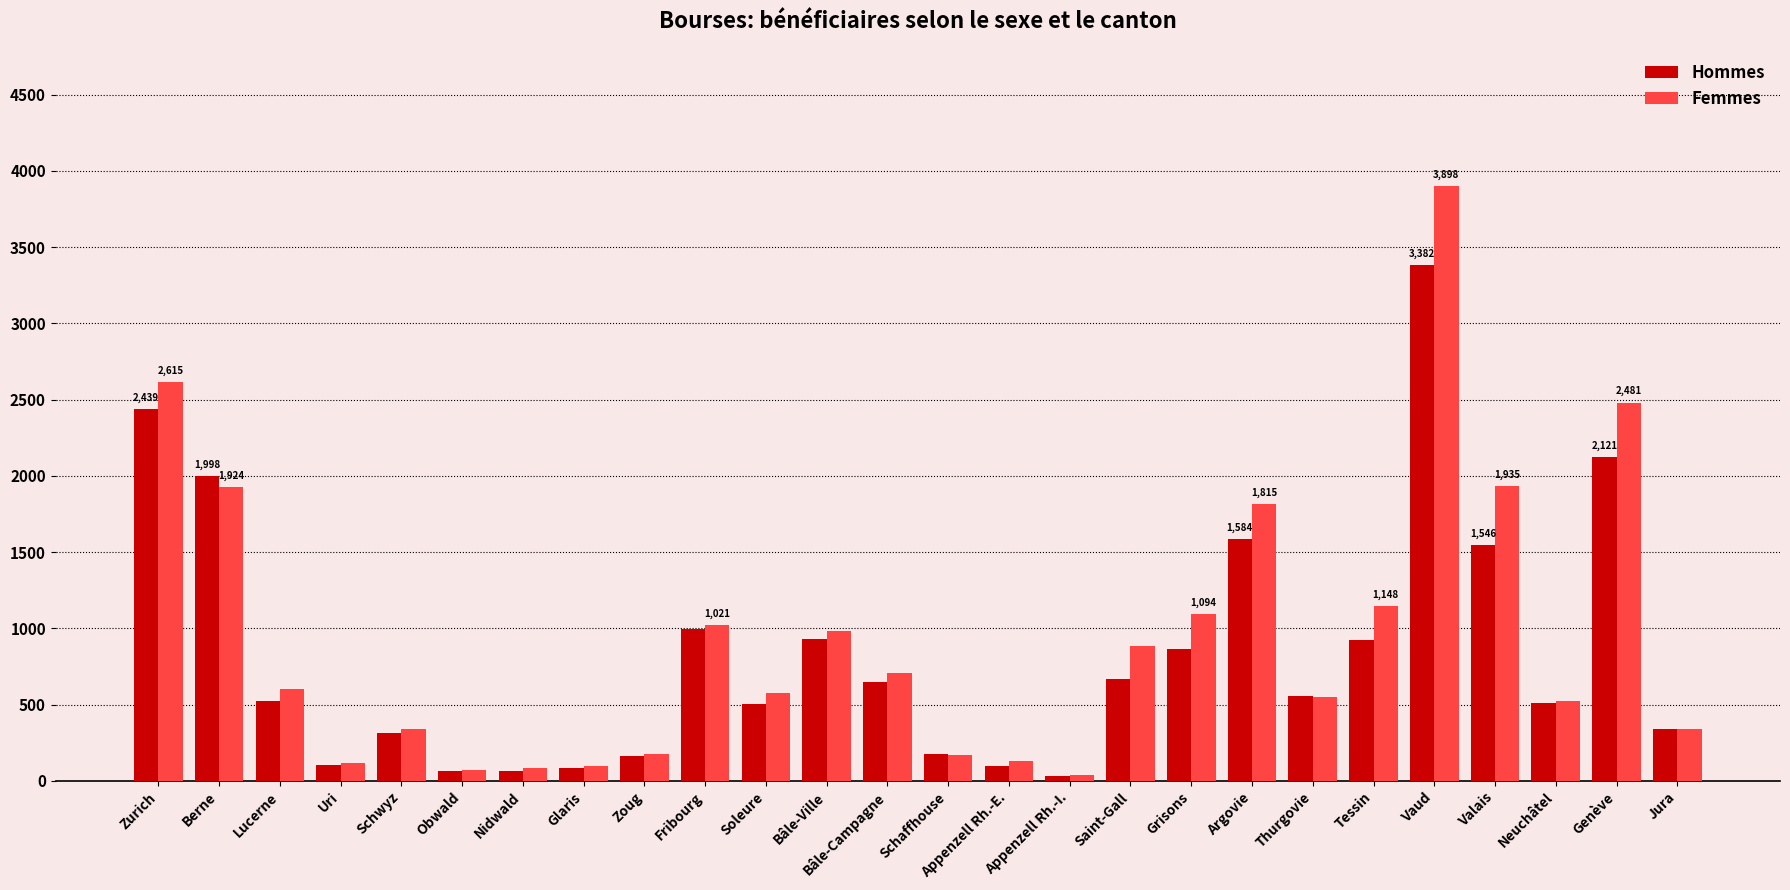

What is the approximate value of Hommes at Valais?

1546